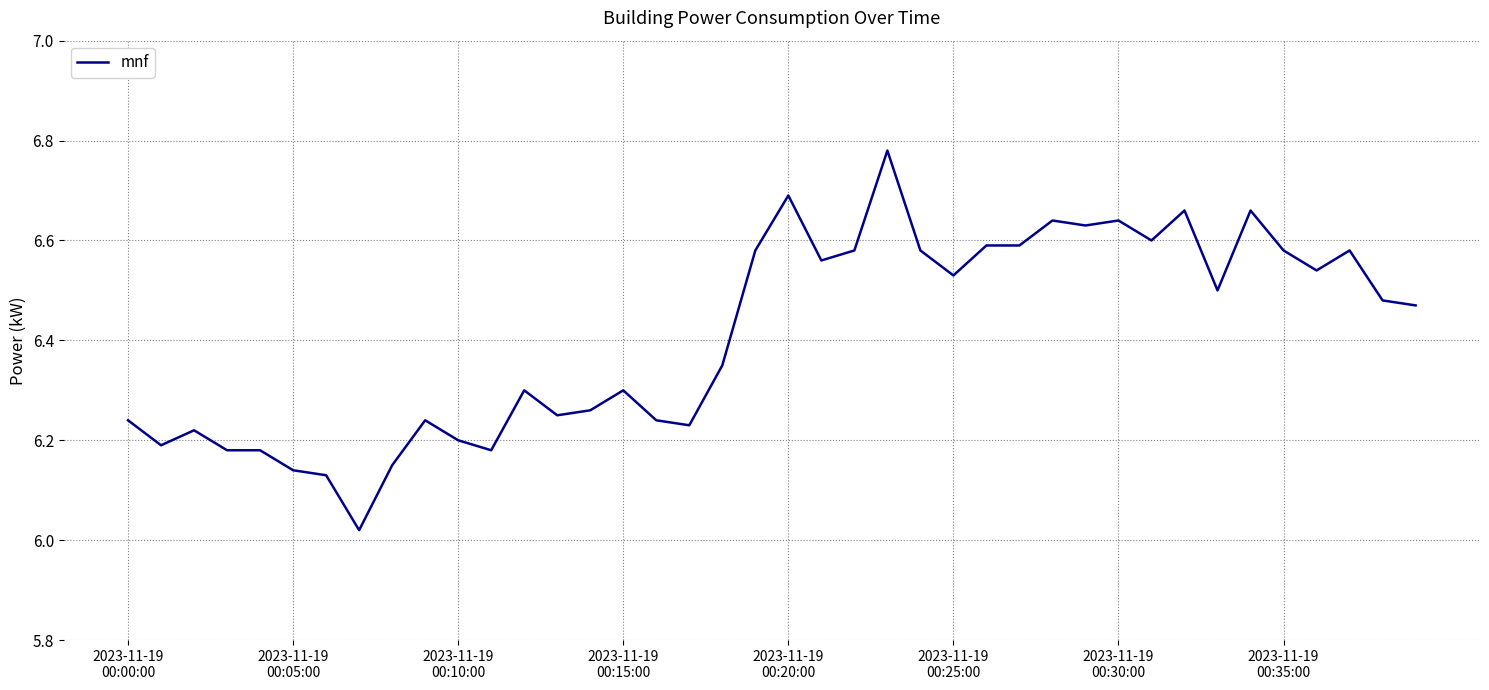

Which label corresponds to the largest value in the chart?

23